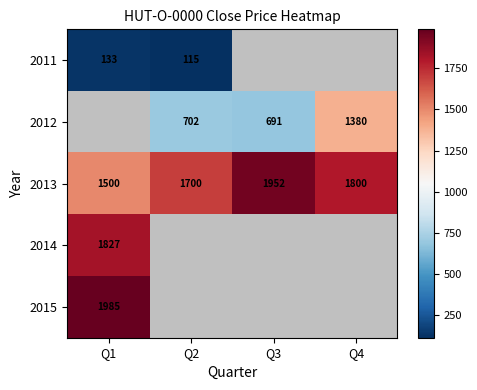

The 2011 series shows 77.3 at Q2. True or false?

False